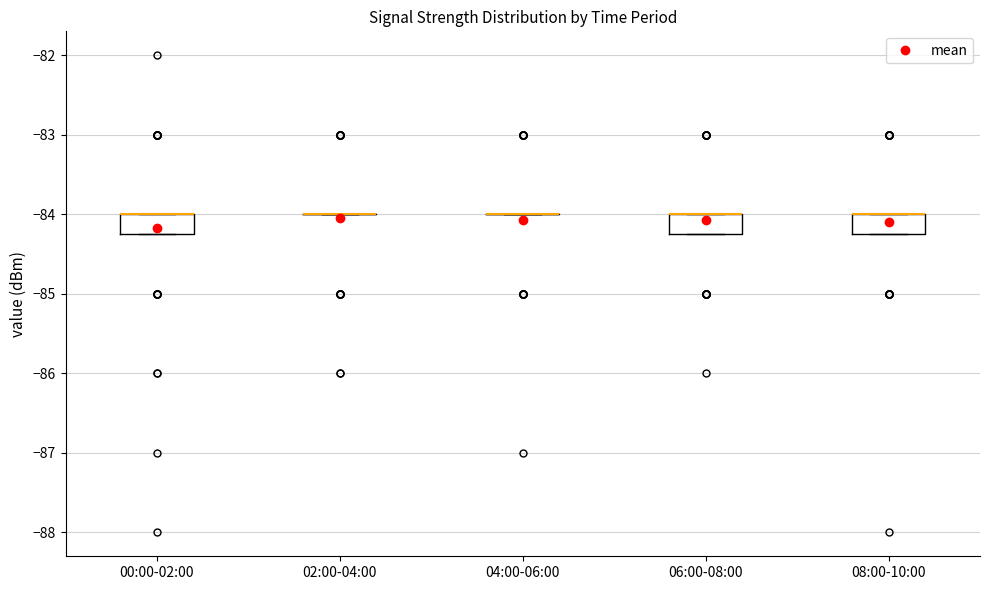

Where is the upper edge of the box for 00:00-02:00 on the y-axis? The values are not printed on the chart, so give them approximately, as read against the axis.

-84.0